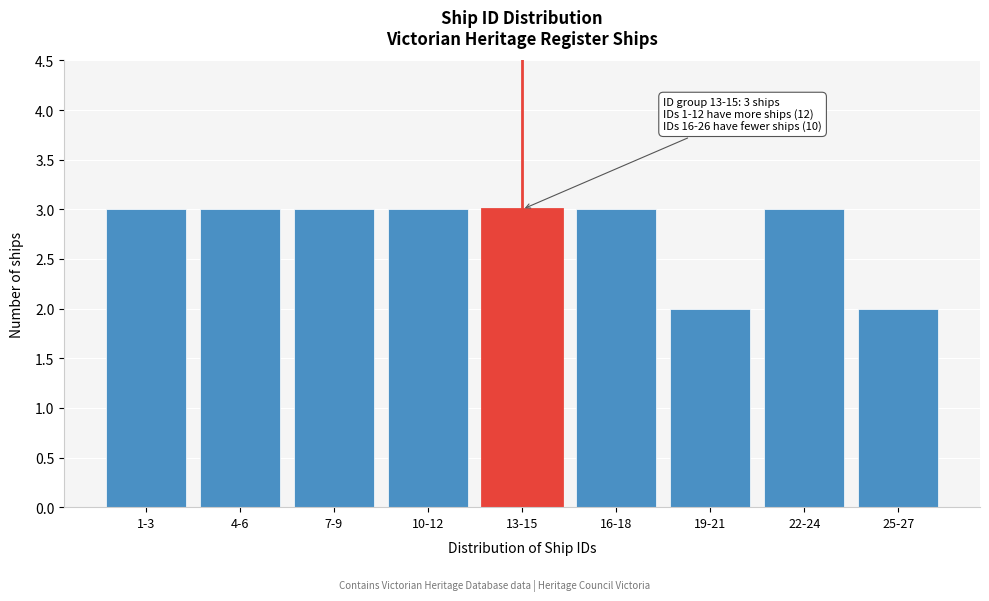

Reading left to right, transcribe all the data shown in this chart.

1-3=3	4-6=3	7-9=3	10-12=3	13-15=3	16-18=3	19-21=2	22-24=3	25-27=2